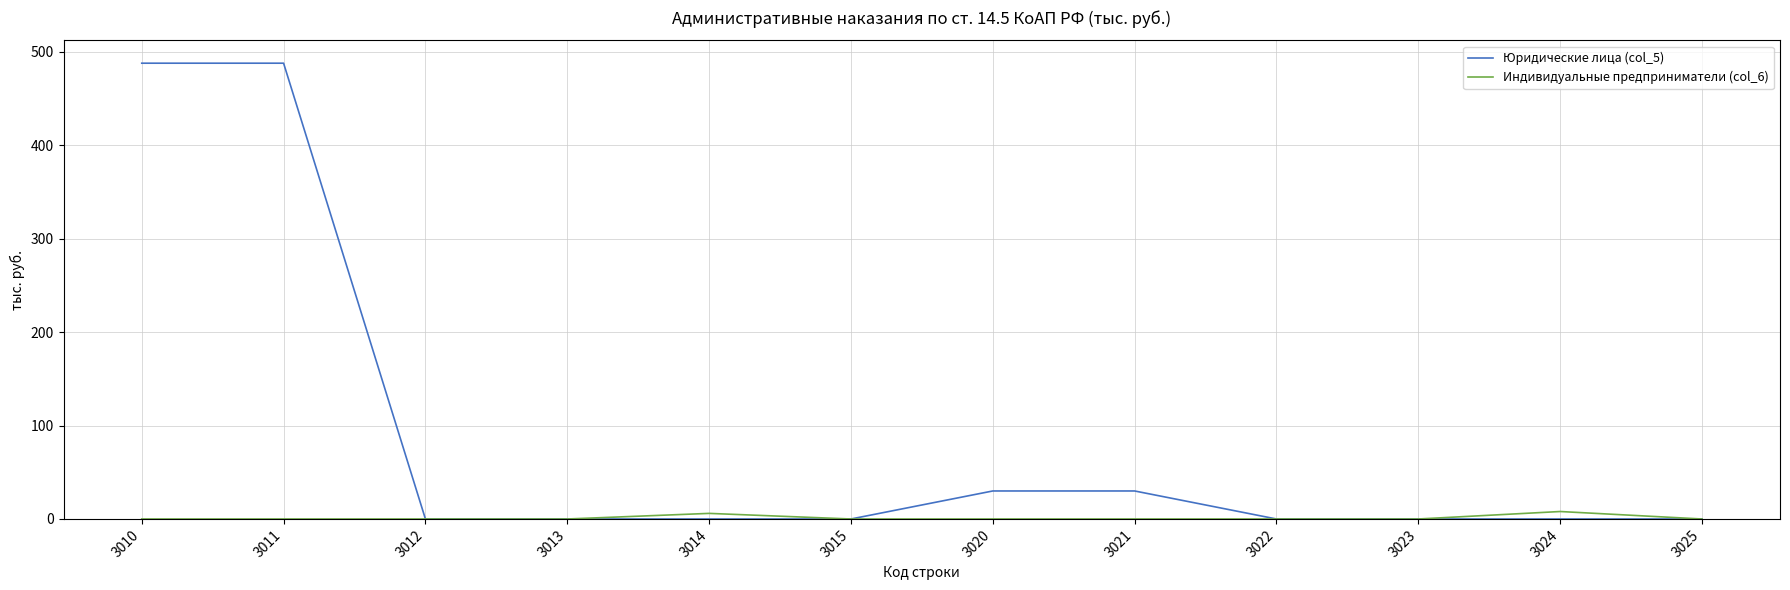

How many lines are shown in the chart?

2